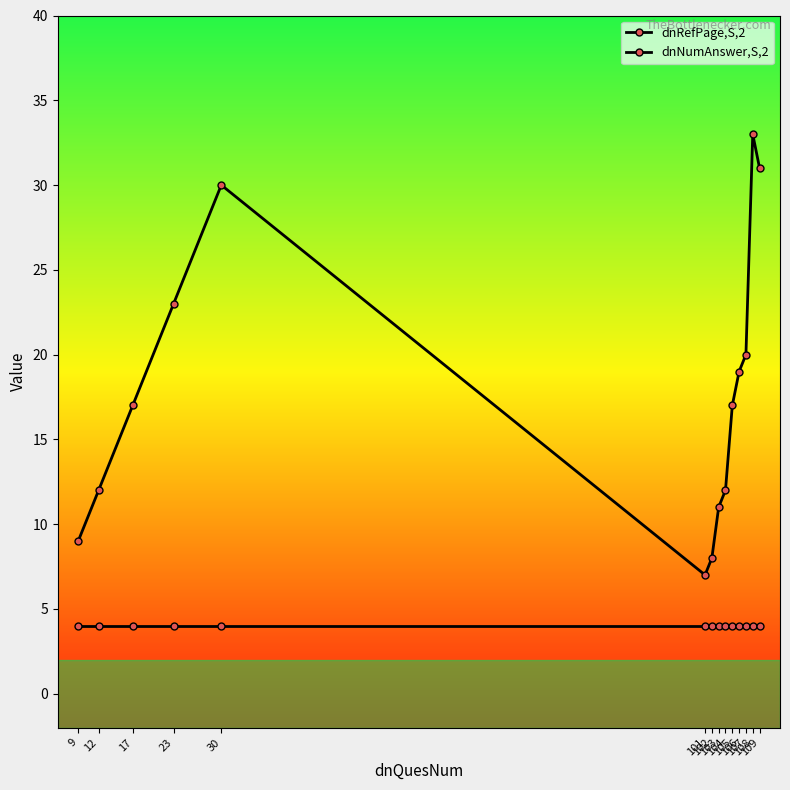

Between 107 and 109, which series saw the biggest shift?

dnRefPage,S,2